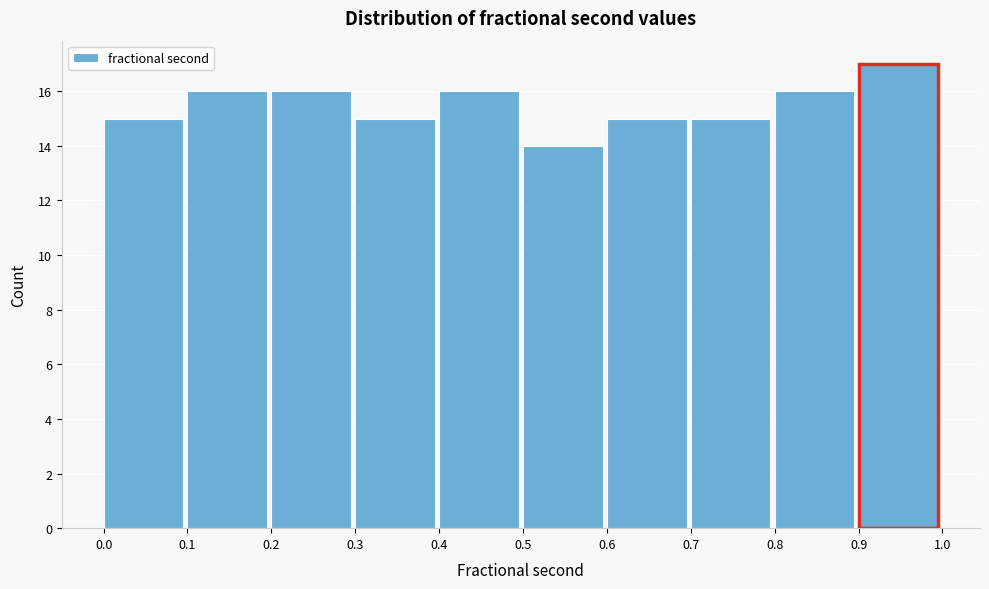

Reading left to right, list every bar in this chart as the range it spans on the x-axis followed by its height. The values are not printed on the chart, so give them approximately, as read against the axis.

0.0 to 0.1: 15
0.1 to 0.2: 16
0.2 to 0.3: 16
0.3 to 0.4: 15
0.4 to 0.5: 16
0.5 to 0.6: 14
0.6 to 0.7: 15
0.7 to 0.8: 15
0.8 to 0.9: 16
0.9 to 1.0: 17